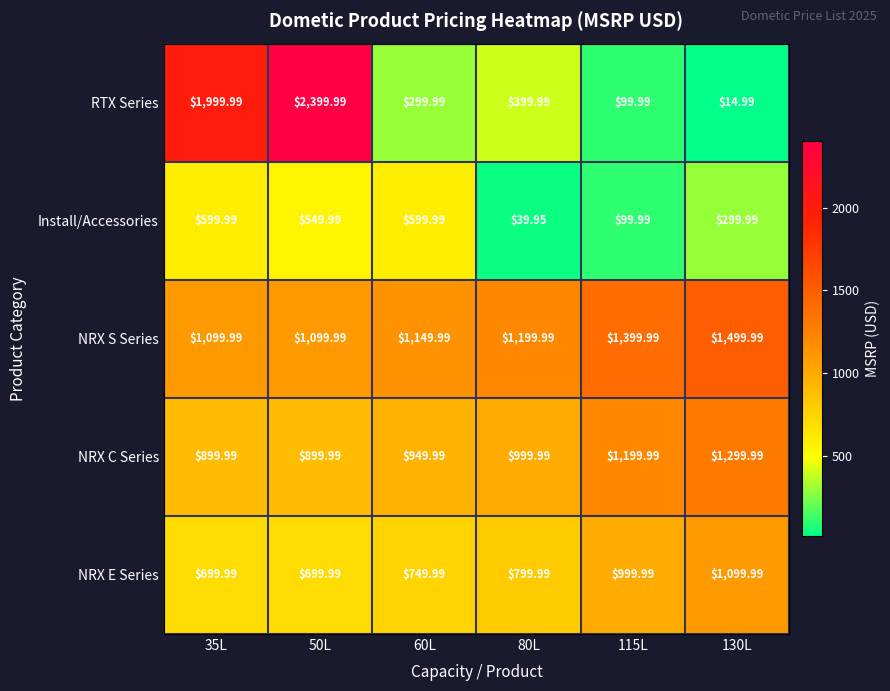

List the series in order of their peak value, lowest first.

Install/Accessories, NRX E Series, NRX C Series, NRX S Series, RTX Series